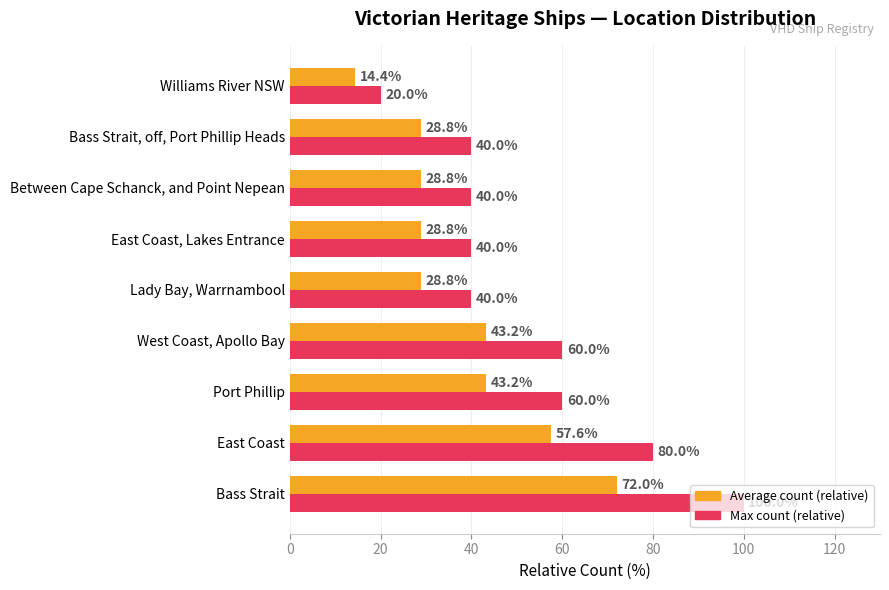

Is it true that Average count (relative) equals 43.2 at West Coast, Apollo Bay?

True